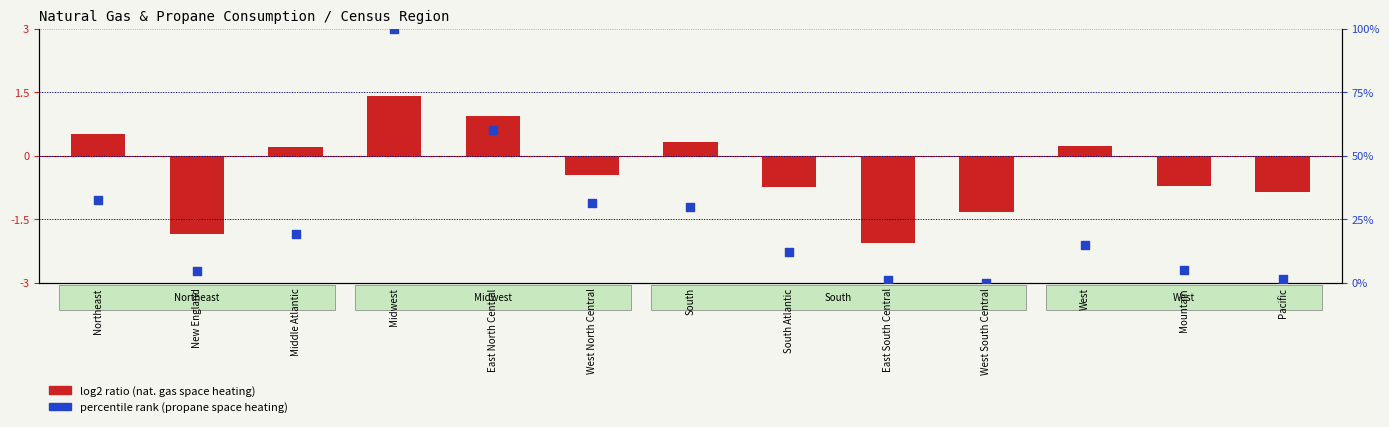

What is the total value across all series at West South Central?

-1.3